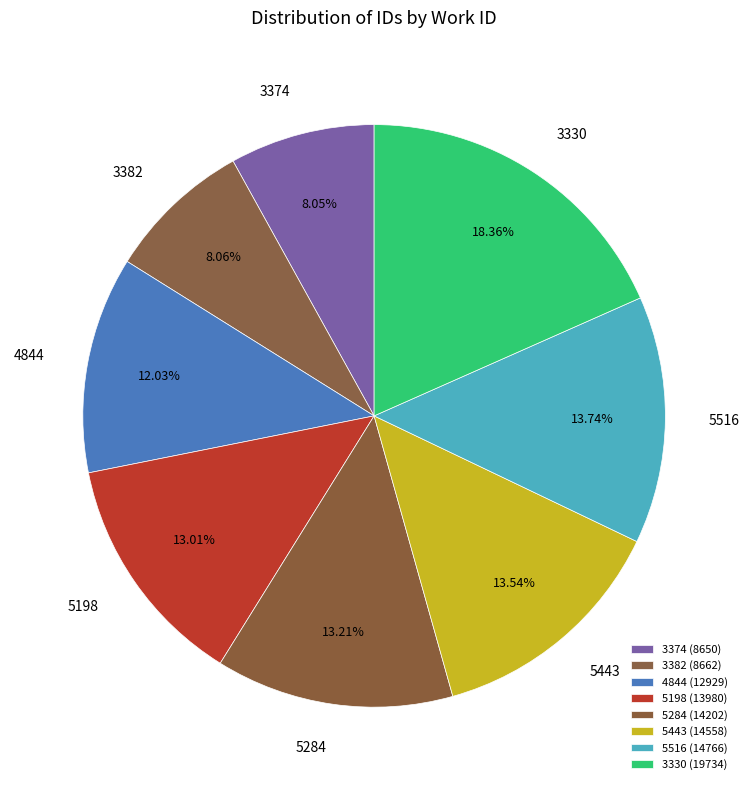

What is the ratio of the value at 4844 to the value at 5516?

0.9